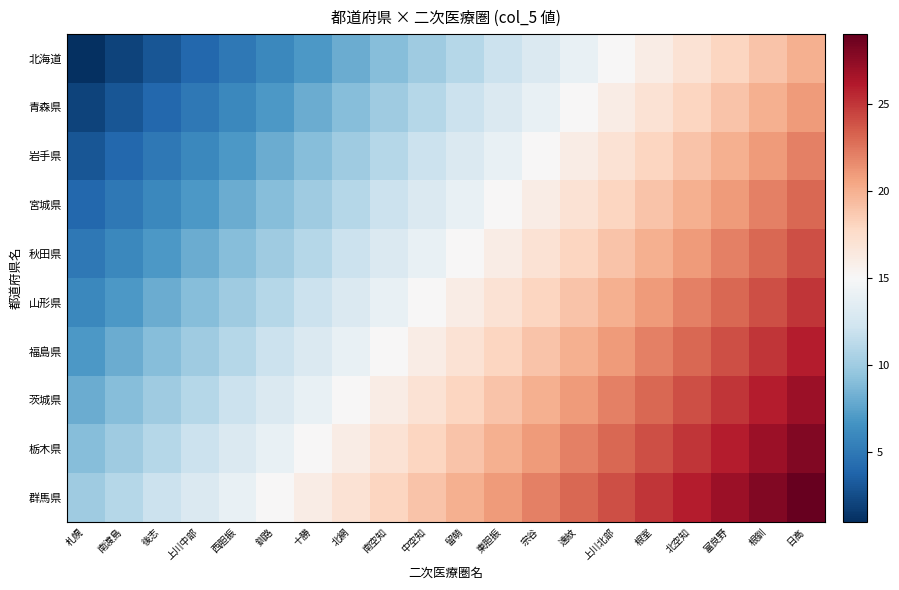

What is the difference between the highest and lowest values at 西胆振?

9